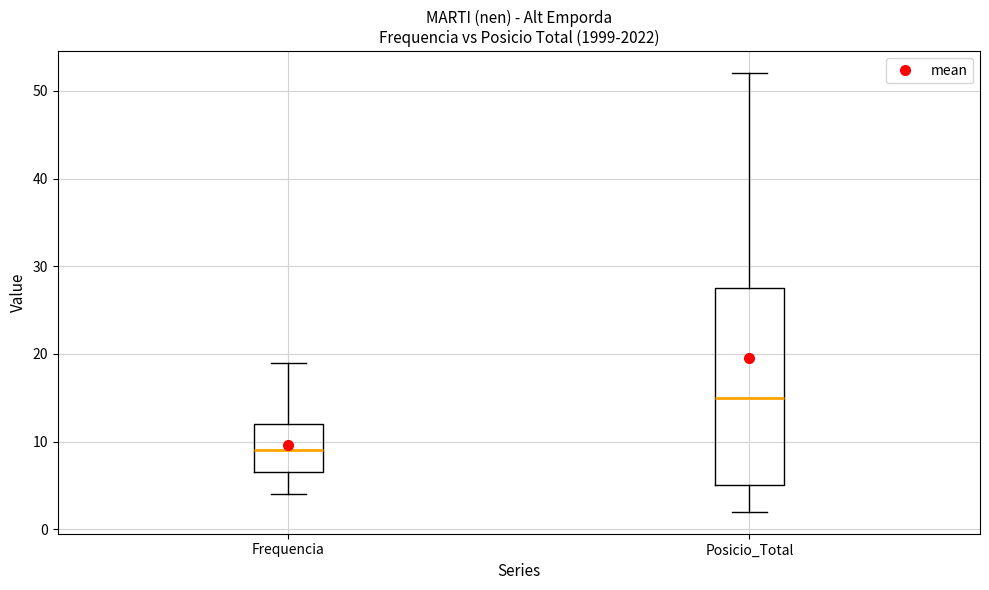

Comparing the boxes themselves (not the whiskers), which one is the tallest?

Posicio_Total